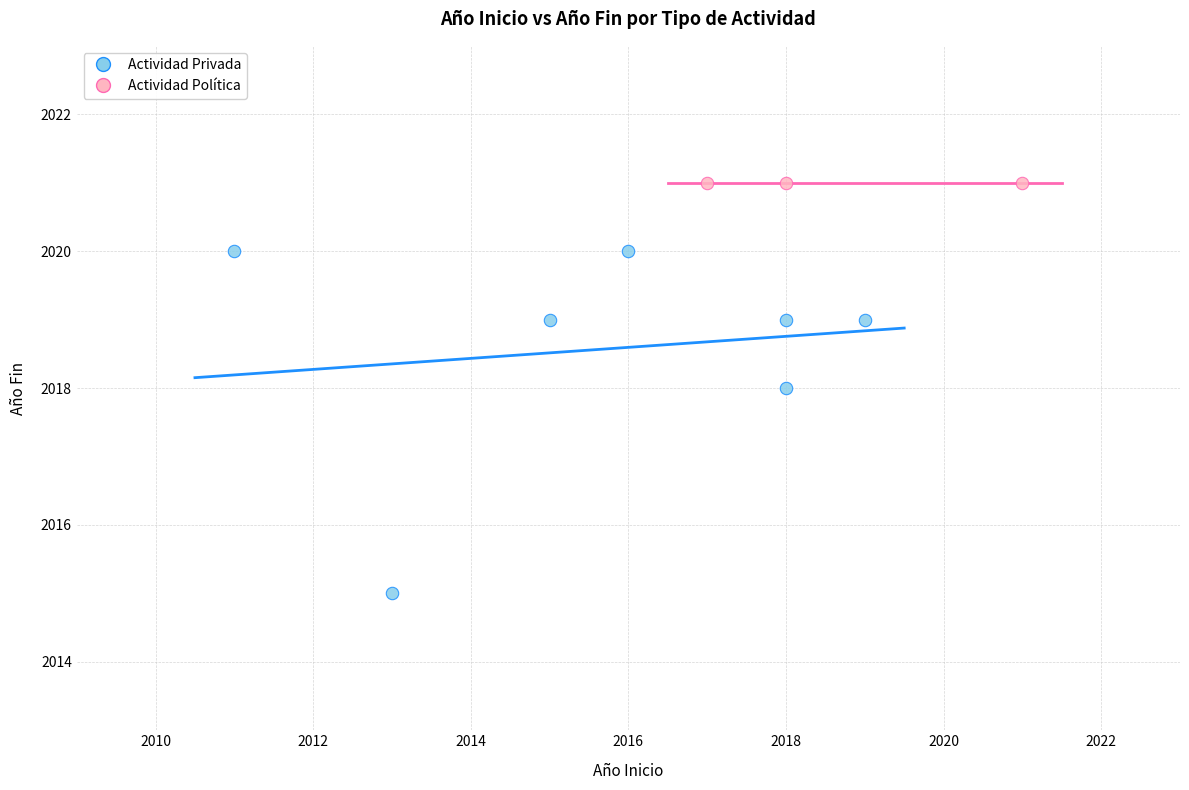

Which series contains the highest Y value?

Actividad Política